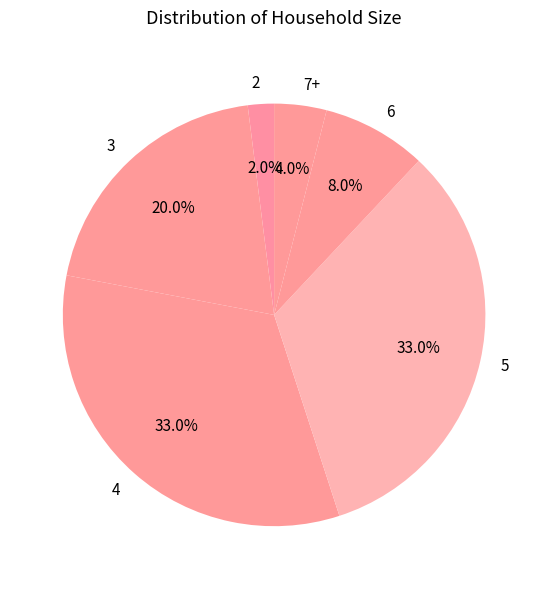

Combined, what portion of the pie is 7+ and 2?

6.0%